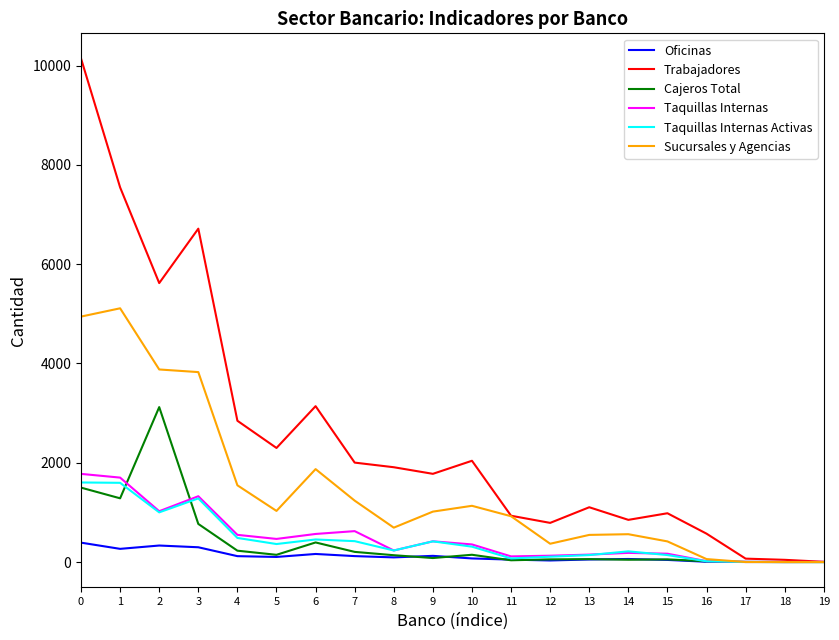

What is the average value of the Taquillas Internas series?

490